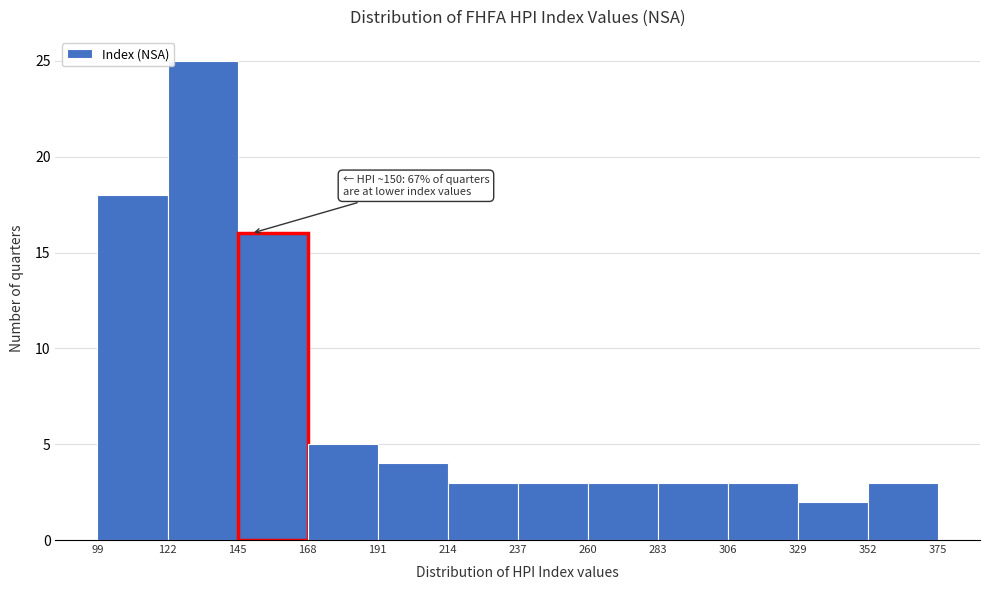

Which range on the x-axis has the tallest bar?

122 to 145